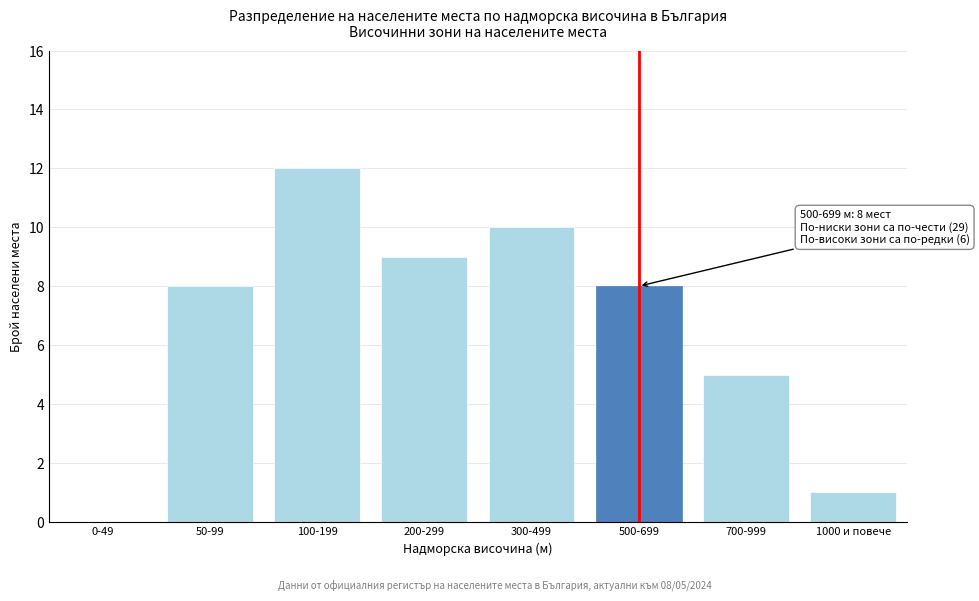

Reading left to right, what are all the values shown in this chart?

0-49=0	50-99=8	100-199=12	200-299=9	300-499=10	500-699=8	700-999=5	1000 и повече=1